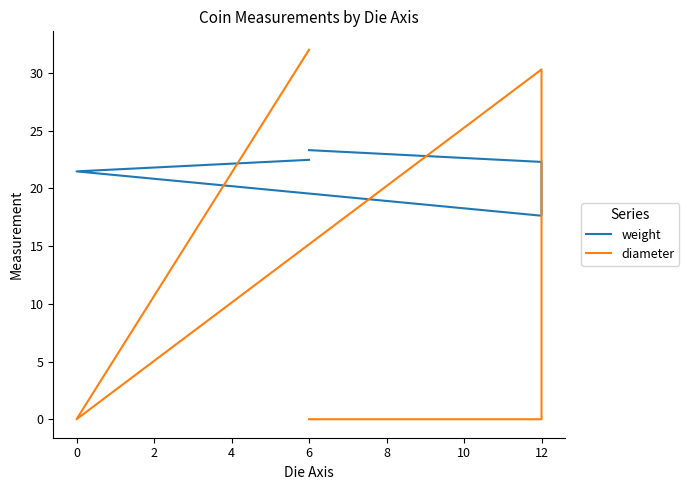

Which series has the largest range (max minus min)?

diameter